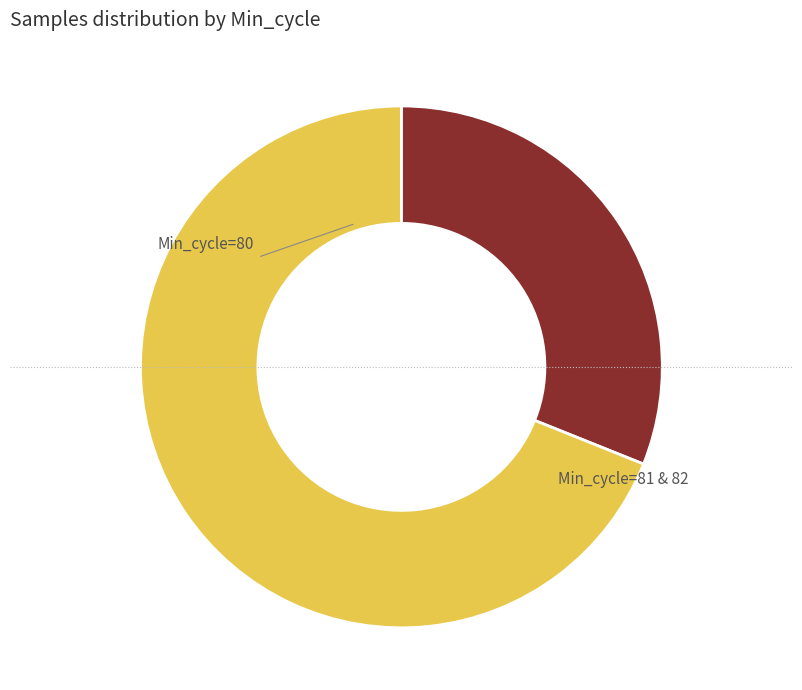

Is there any slice that represents more than half of the pie?

Yes